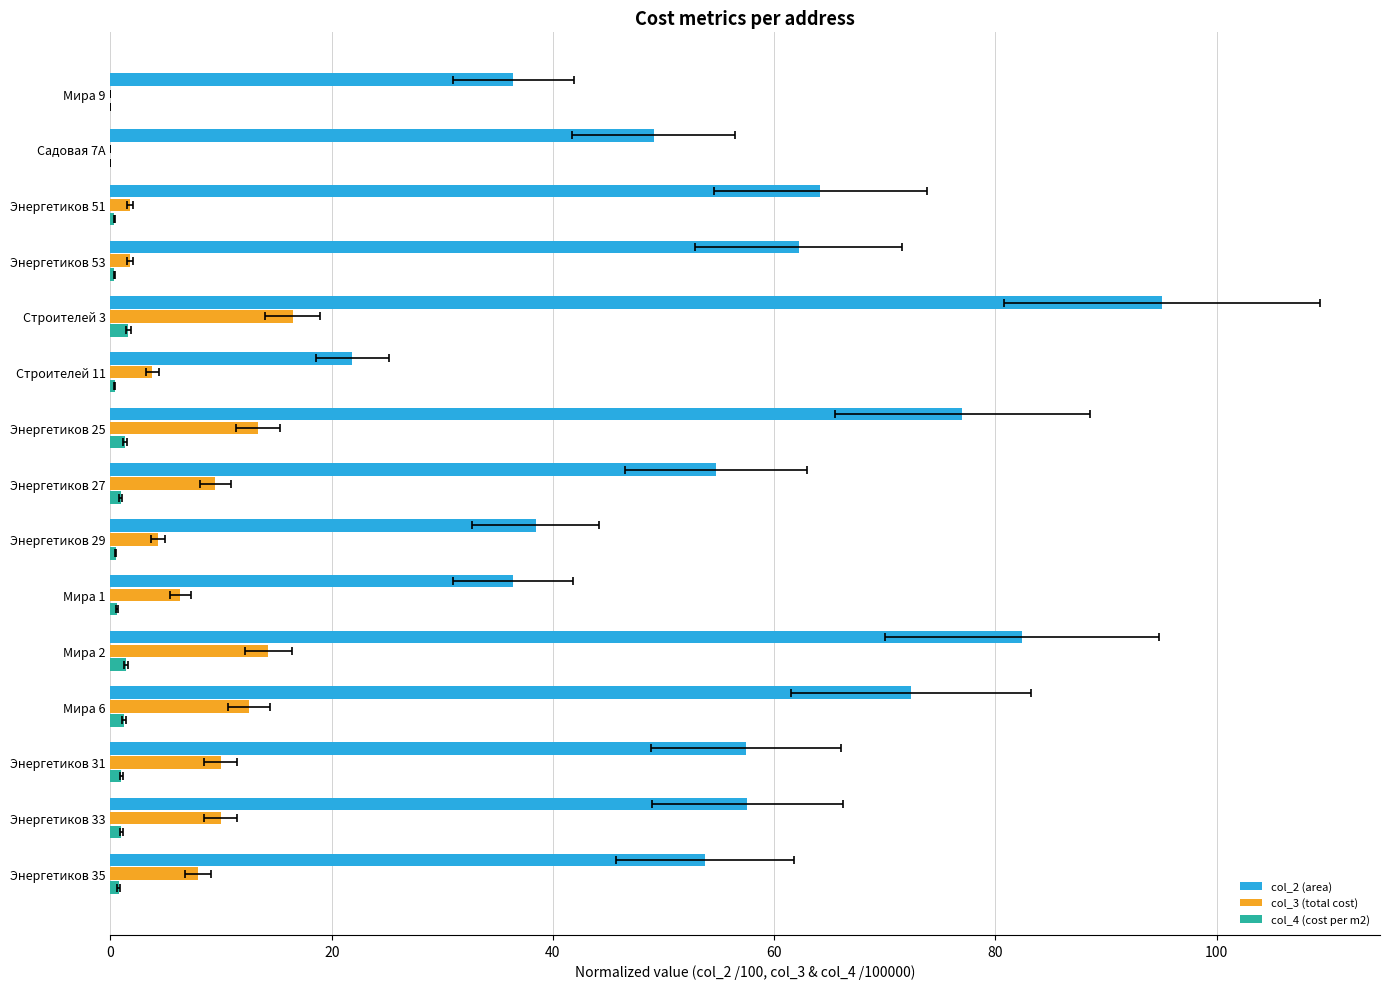

What is the value of the col_3 (total cost) bar at the 10th from the left?

6.3